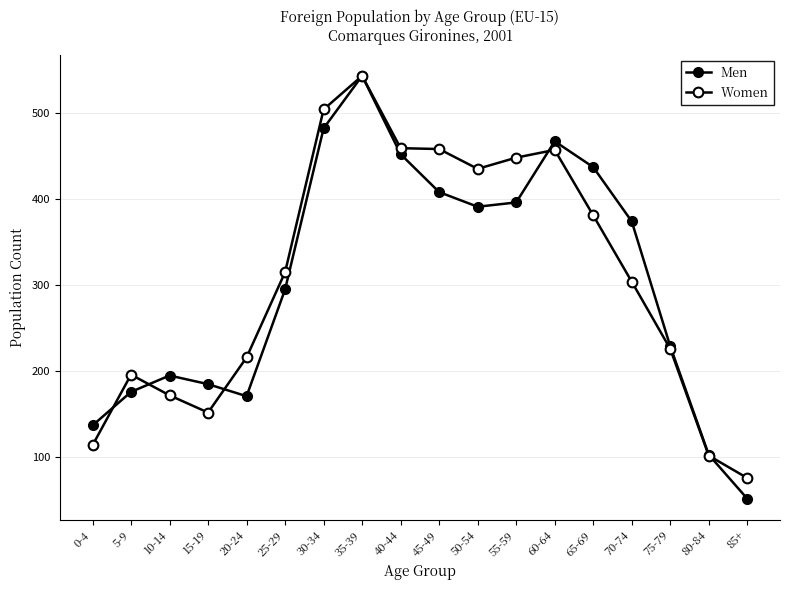

List the series in order of their peak value, lowest first.

Men, Women